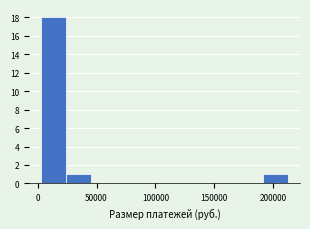

Reading left to right, list every bar in this chart as the range it spans on the x-axis followed by its height. Neither the bar edges nor the heights are printed on the chart, so give them approximately, as read against the axes.

5000 to 25000: 18
25000 to 45000: 1
45000 to 65000: 0
65000 to 85000: 0
85000 to 110000: 0
110000 to 130000: 0
130000 to 150000: 0
150000 to 170000: 0
170000 to 190000: 0
190000 to 210000: 1